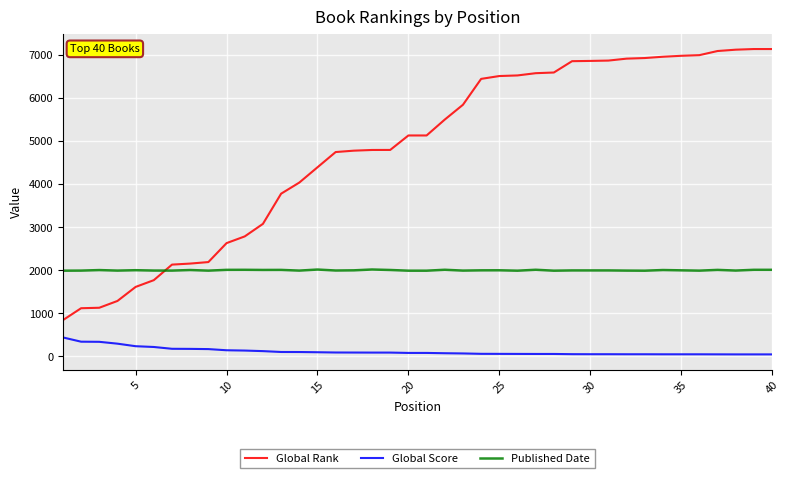

True or false: Global Score and Published Date cross at least once.

False